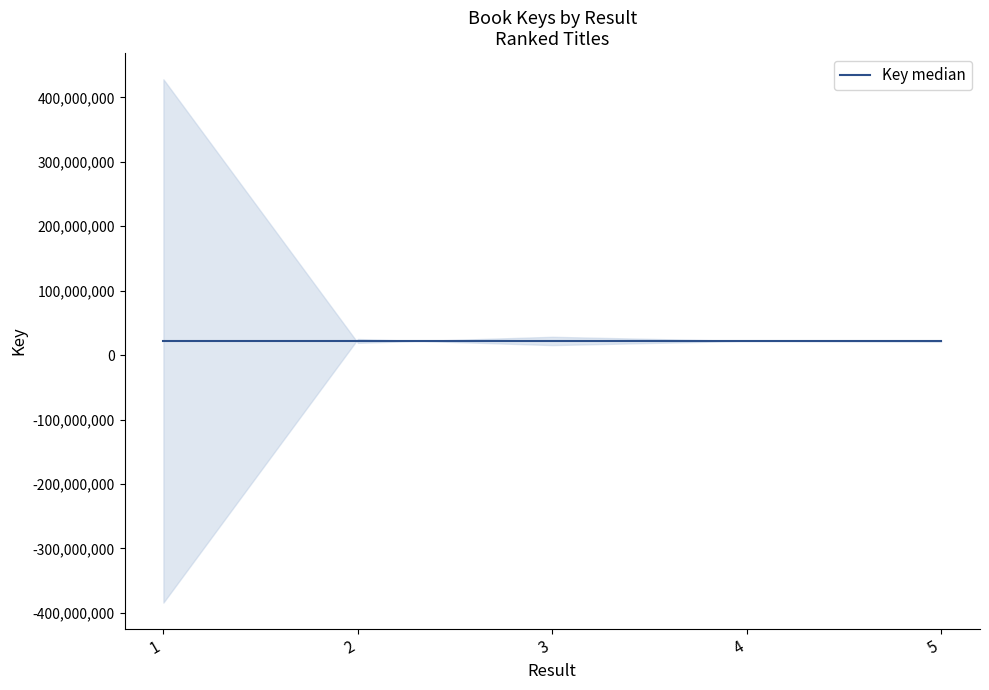

Reading left to right, extract all data points from this chart.

1=428114207	2=19011168	3=28412466	4=21977359	5=20963177